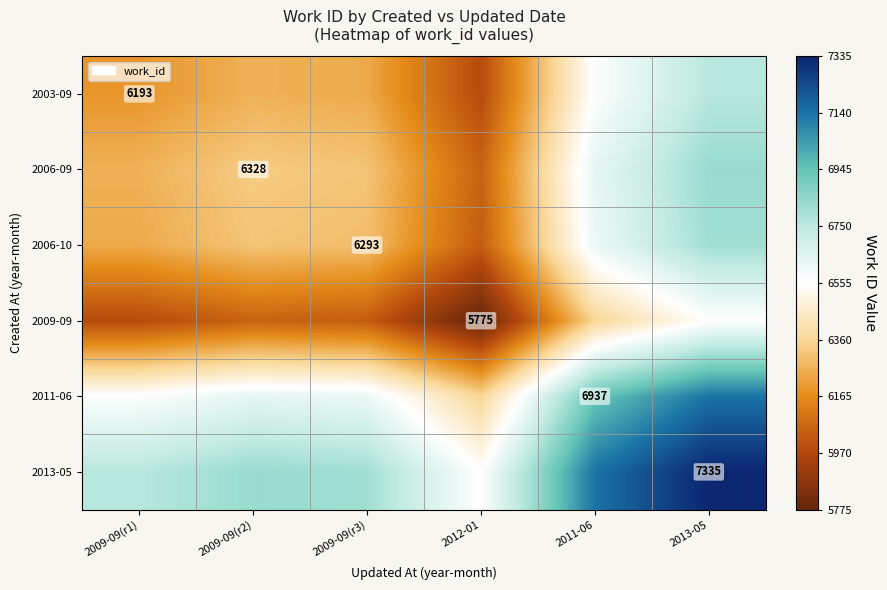

True or false: 2009-09 has a value of 1798.3 at 2012-01.

False